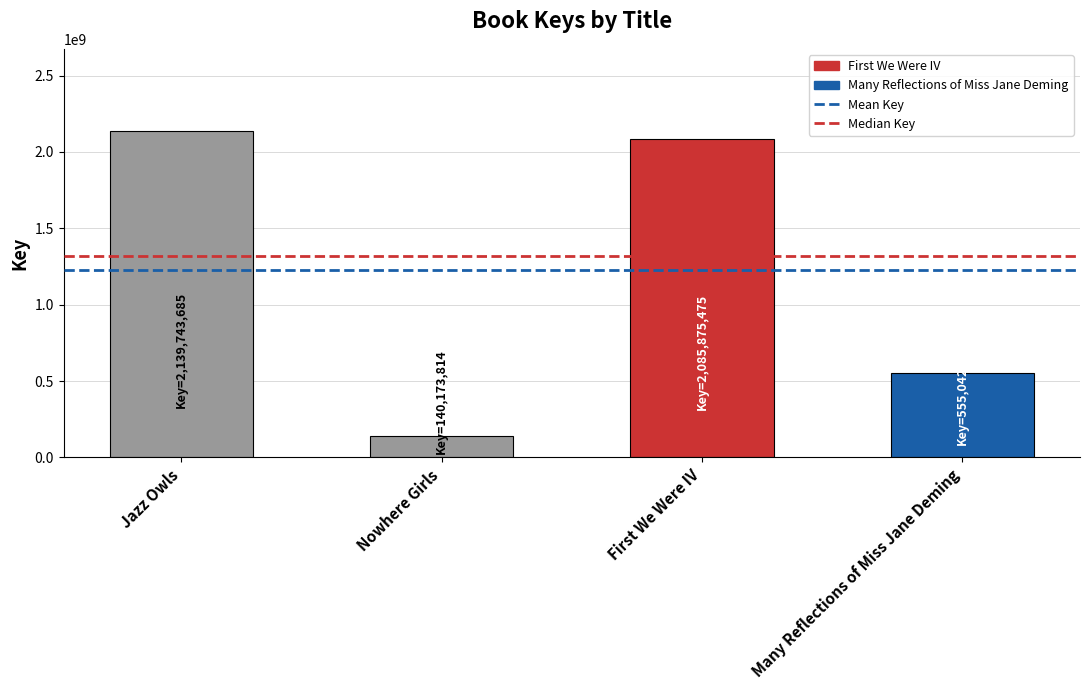

Reading left to right, extract all data points from this chart.

2139743685	140173814	2085875475	555042073